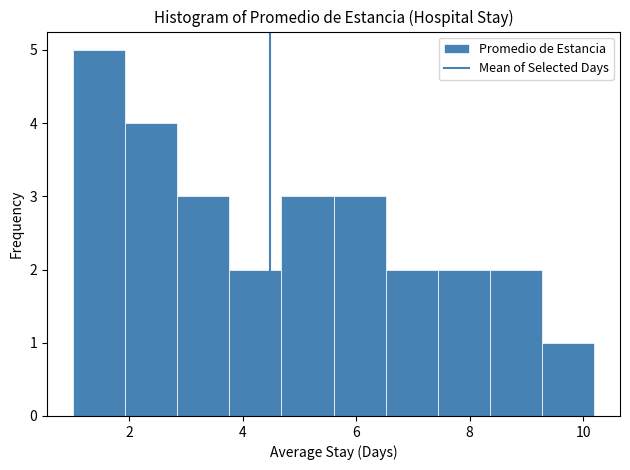

How tall is the bar that spans 3.8 to 4.6 on the x-axis? Neither the bar edges nor the heights are printed on the chart, so give them approximately, as read against the axes.

2